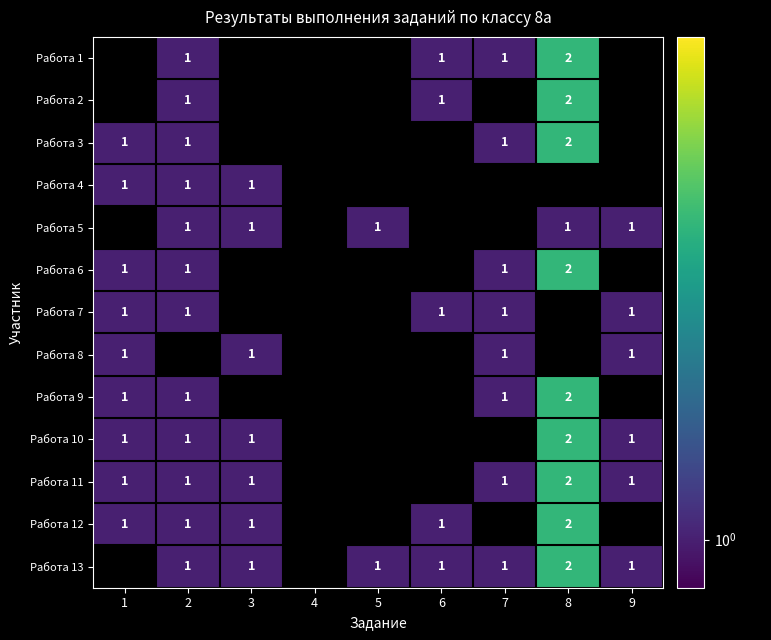

What value does the Работа 11 series have at 7?

1.0